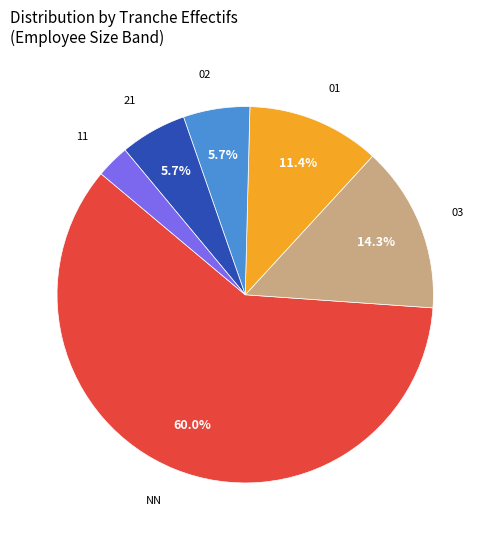

Does any single category account for the majority?

Yes